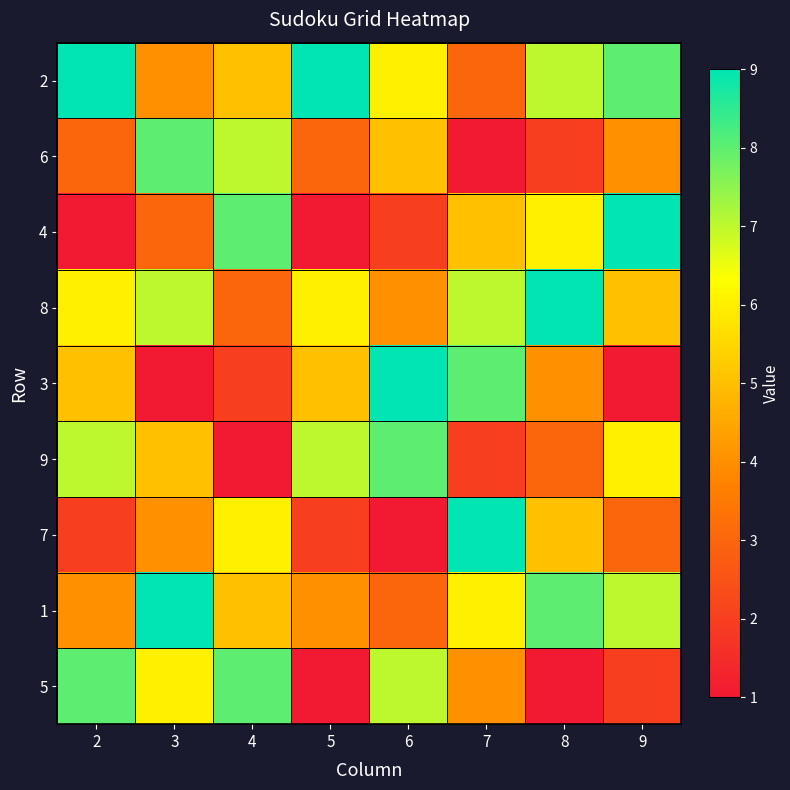

At how many categories does at least one series exceed 5?

8